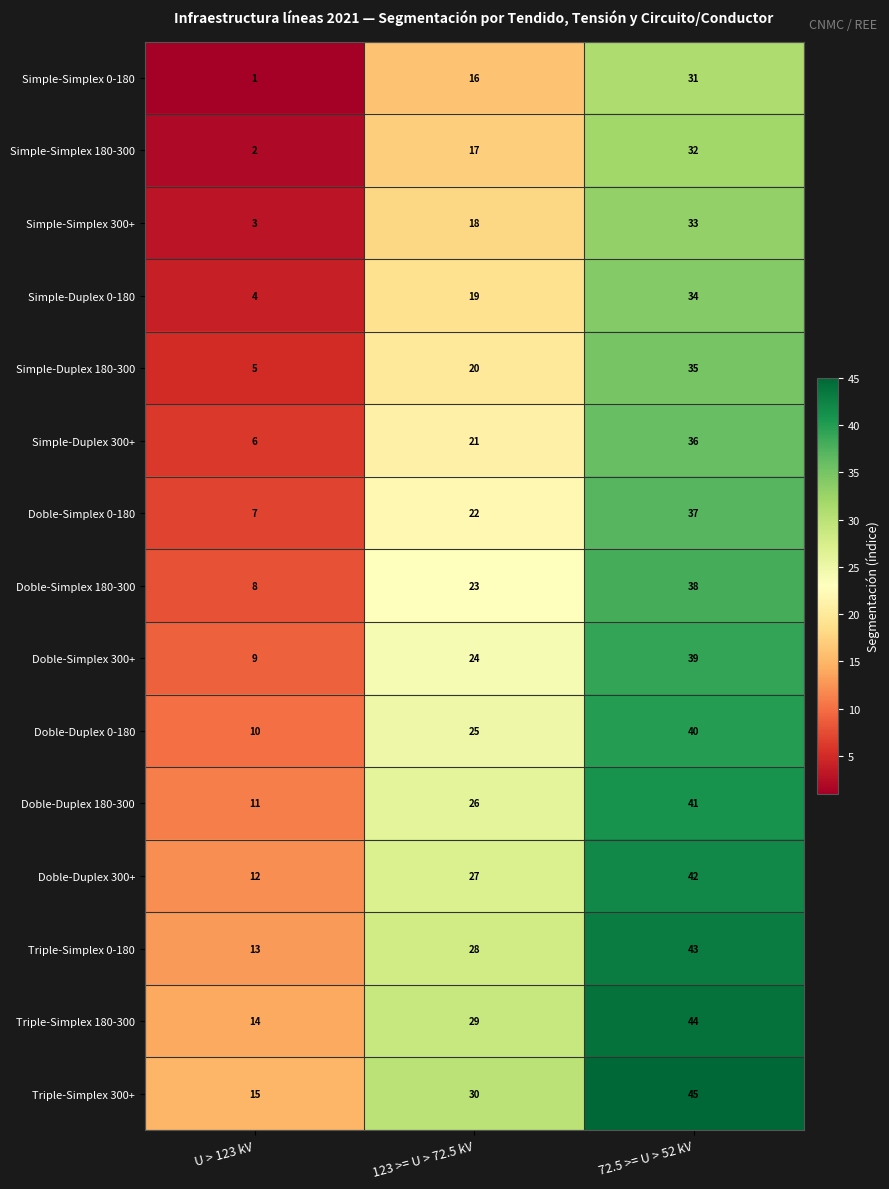

What is the maximum value shown in the chart?

45